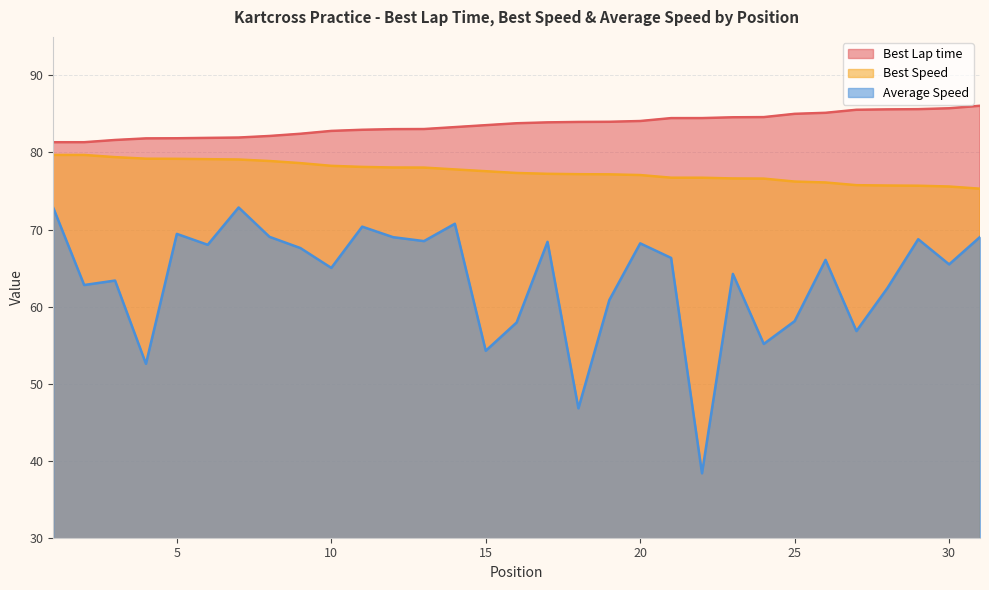

At which category does the chart reach its minimum across all series?

22